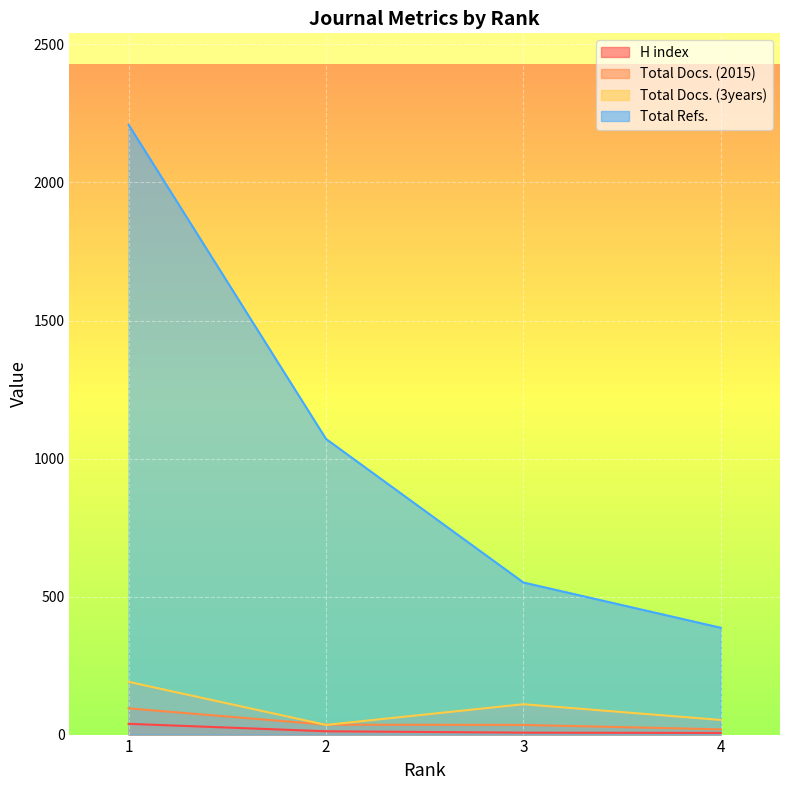

True or false: H index and Total Docs. (2015) cross at least once.

False